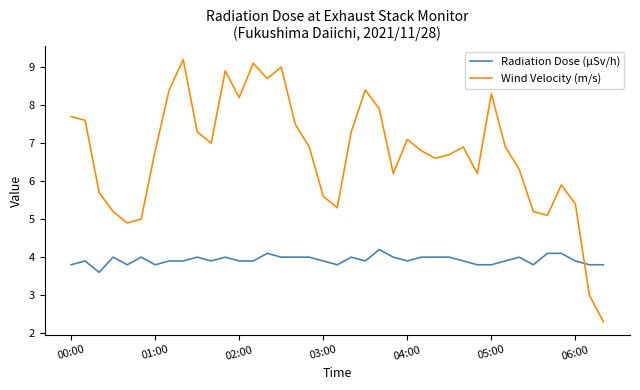

What is the lowest value of the Wind Velocity (m/s) series?

2.3